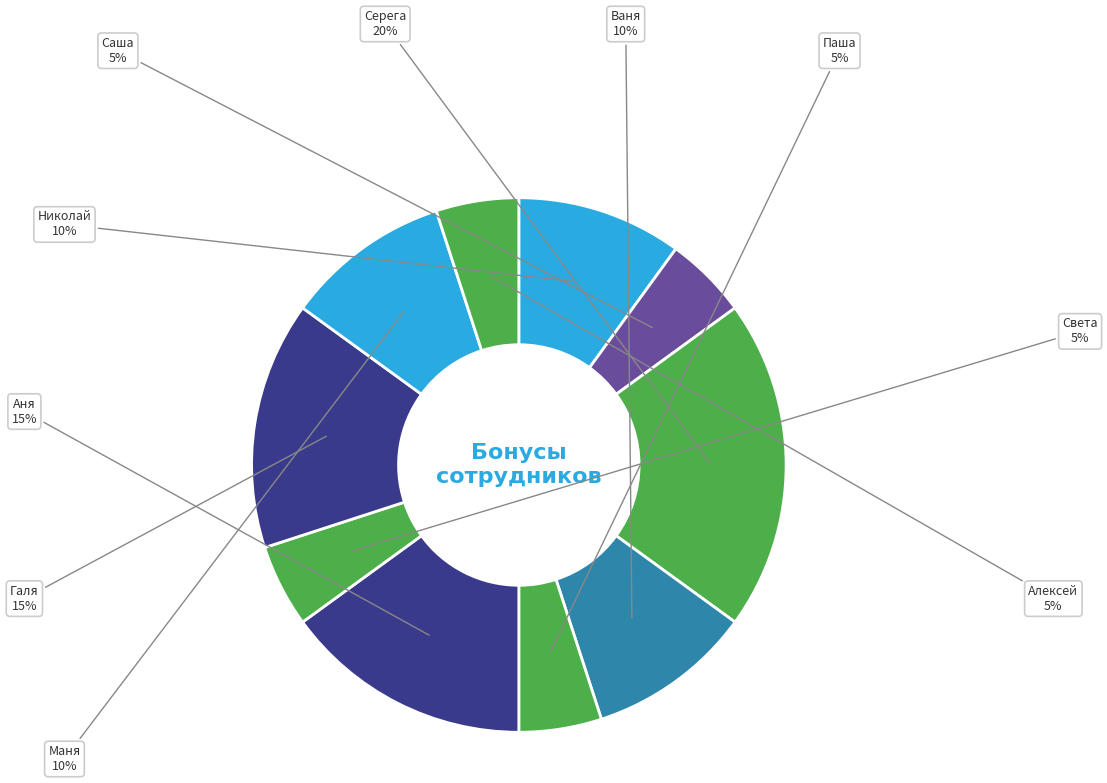

Is there any slice that represents more than half of the pie?

No